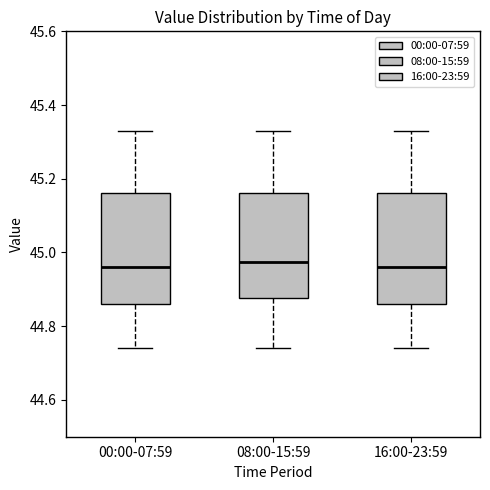

Reading left to right, read every box against the y-axis: the position of its median line, the range the box covers, and the ends of its whiskers. The values are not printed on the chart, so give them approximately, as read against the axis.

00:00-07:59: median 44.96, box 44.86 to 45.16, whiskers 44.74 to 45.34
08:00-15:59: median 44.98, box 44.88 to 45.16, whiskers 44.74 to 45.34
16:00-23:59: median 44.96, box 44.86 to 45.16, whiskers 44.74 to 45.34